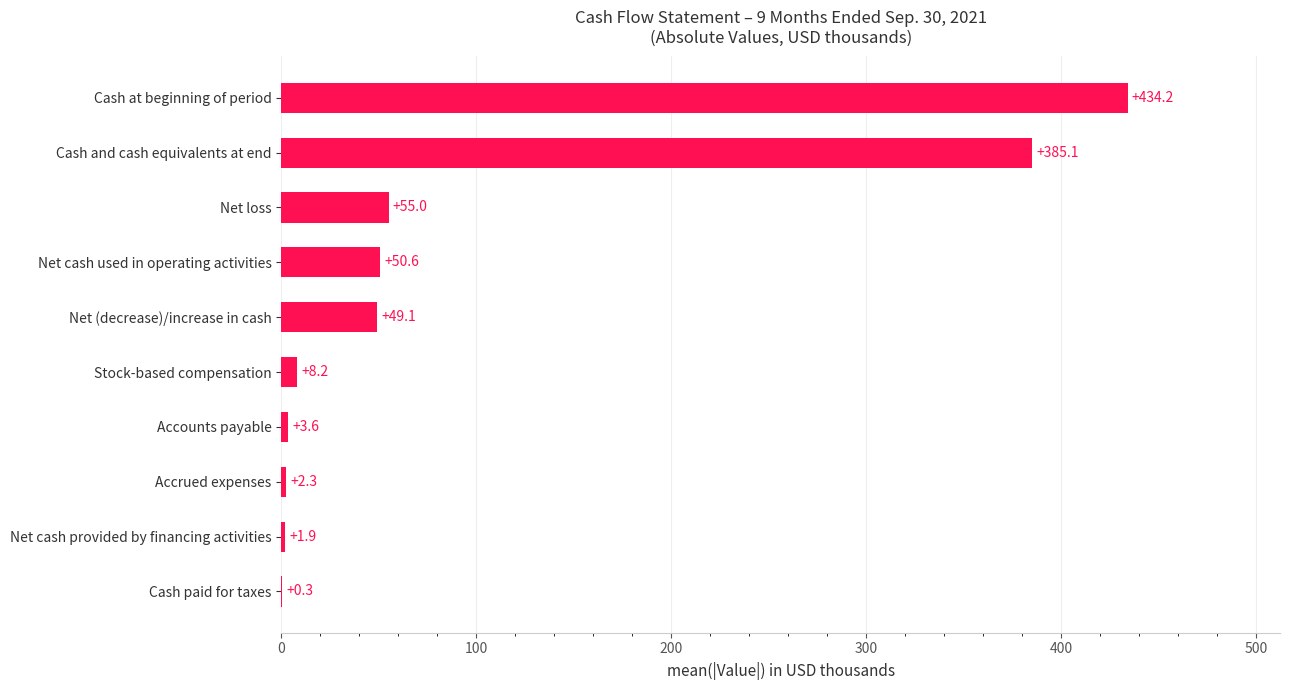

Reading bottom to top, transcribe all the data shown in this chart.

Cash paid for taxes=0.3	Net cash provided by financing activities=1.9	Accrued expenses=2.3	Accounts payable=3.6	Stock-based compensation=8.2	Net (decrease)/increase in cash=49.1	Net cash used in operating activities=50.6	Net loss=55.0	Cash and cash equivalents at end=385.1	Cash at beginning of period=434.2